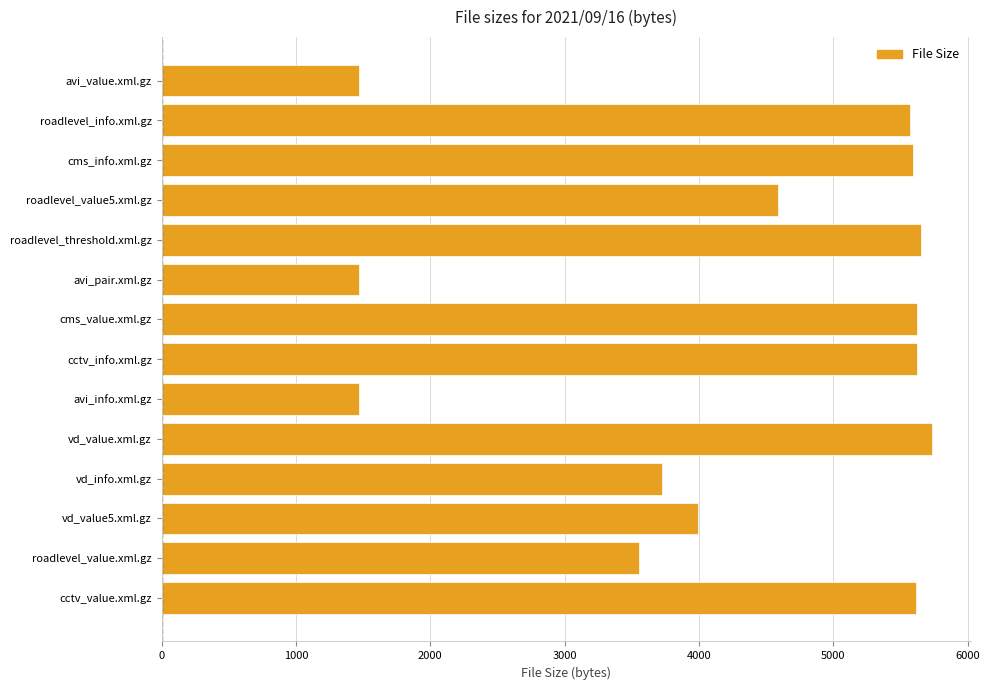

What value does the data have at roadlevel_value.xml.gz?

3553